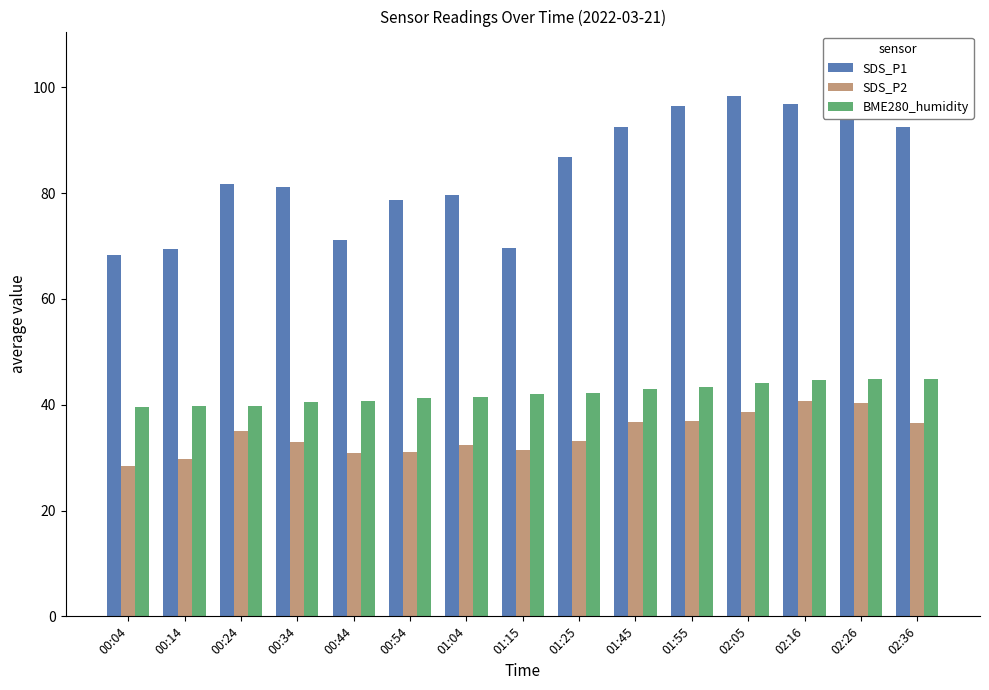

What are all the series names shown in the legend?

SDS_P1, SDS_P2, BME280_humidity